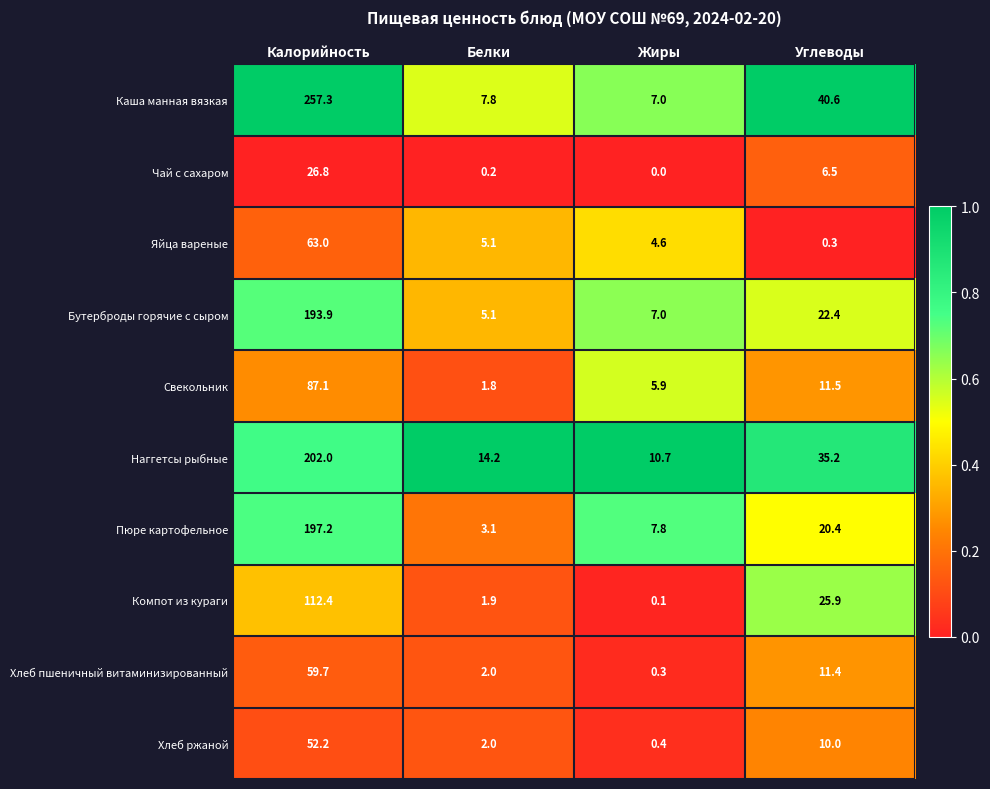

Which label corresponds to the largest value in the chart?

Калорийность